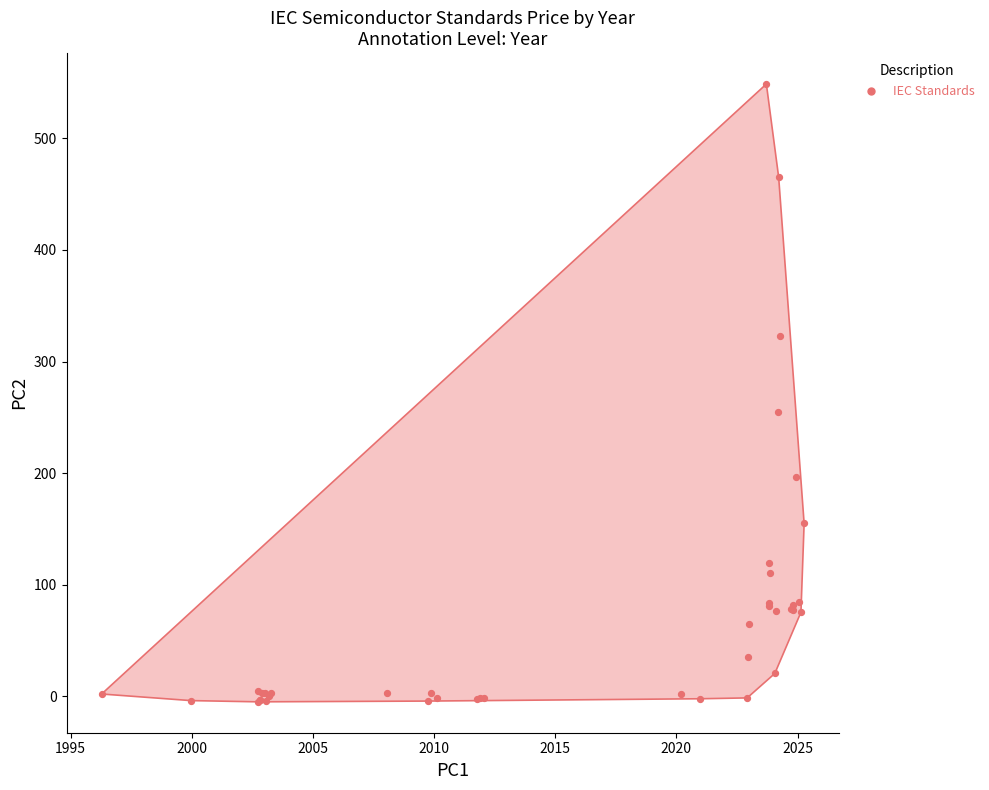

What Y value in the scatter plot is closest to 271?

254.4